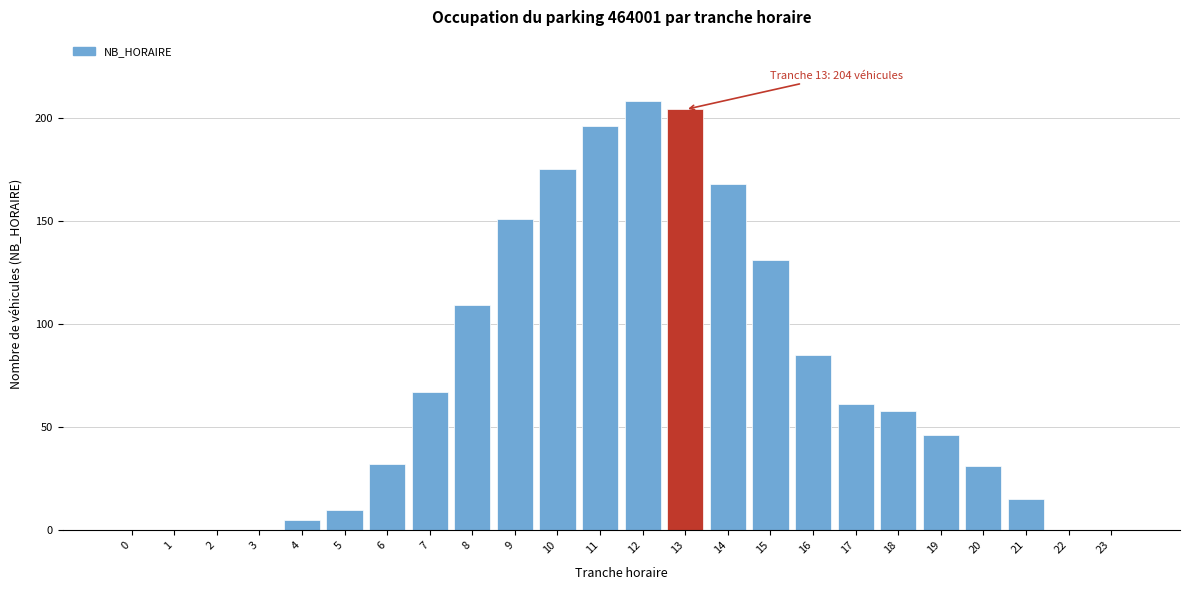

Reading right to left, transcribe all the data shown in this chart.

23=0	22=0	21=15	20=31	19=46	18=58	17=61	16=85	15=131	14=168	13=204	12=208	11=196	10=175	9=151	8=109	7=67	6=32	5=10	4=5	3=0	2=0	1=0	0=0